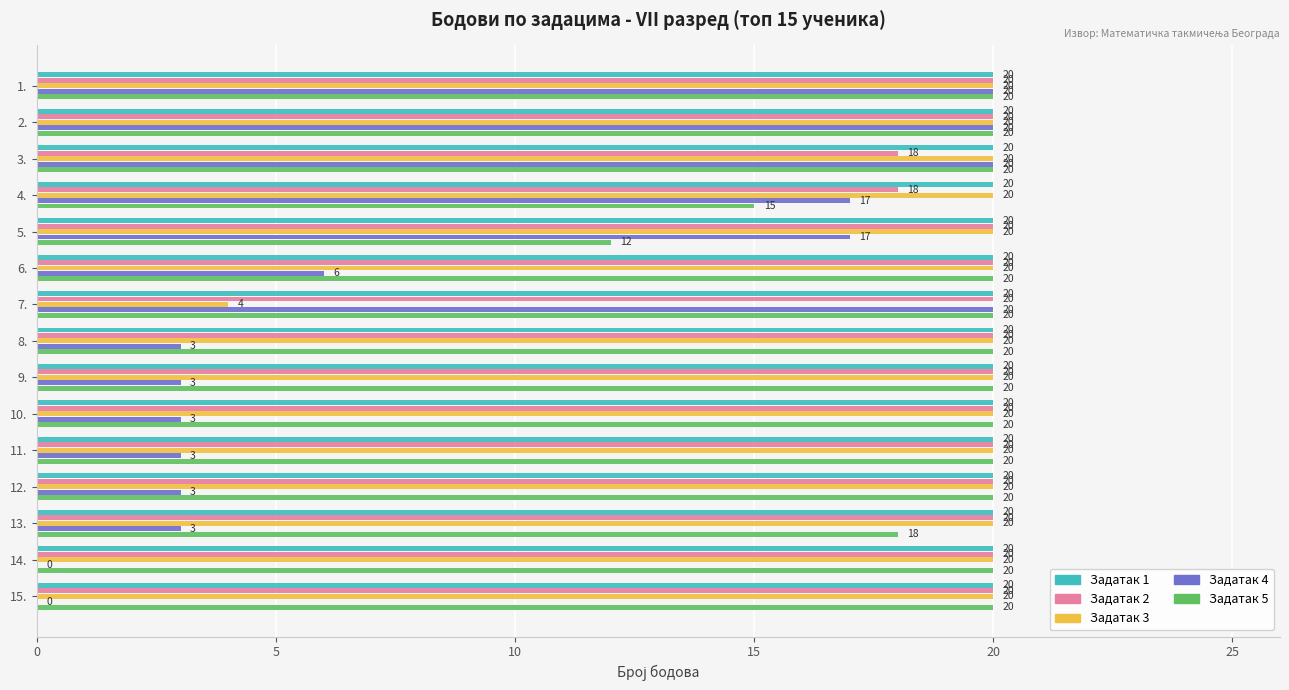

The Задатак 1 series shows 20 at 1.. True or false?

True